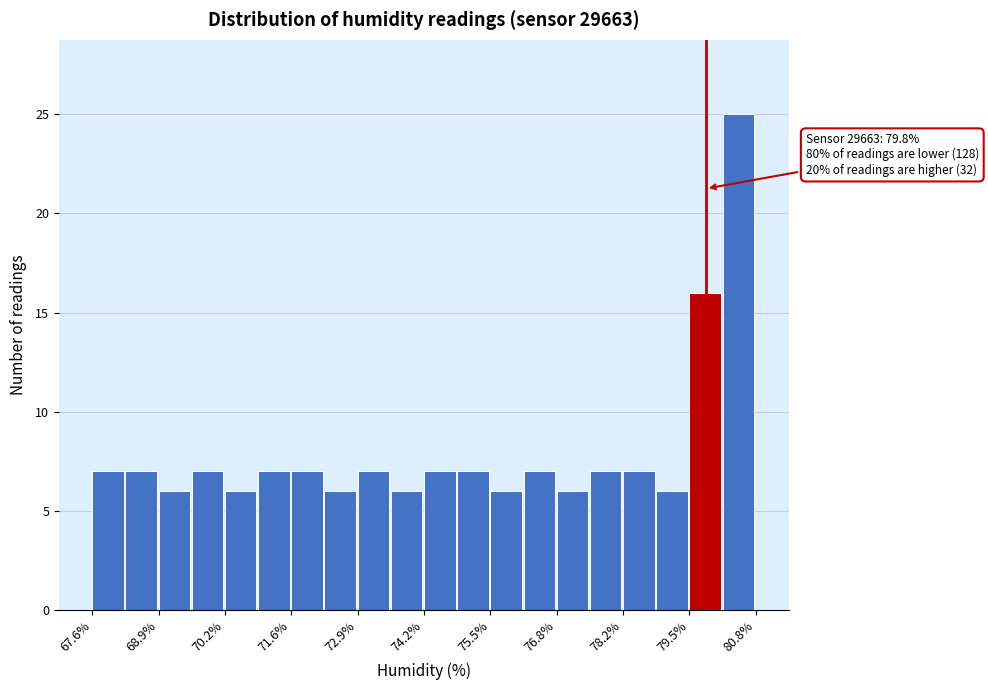

Read against the x-axis, roughly where is the centre of the tallest bar?

80.4